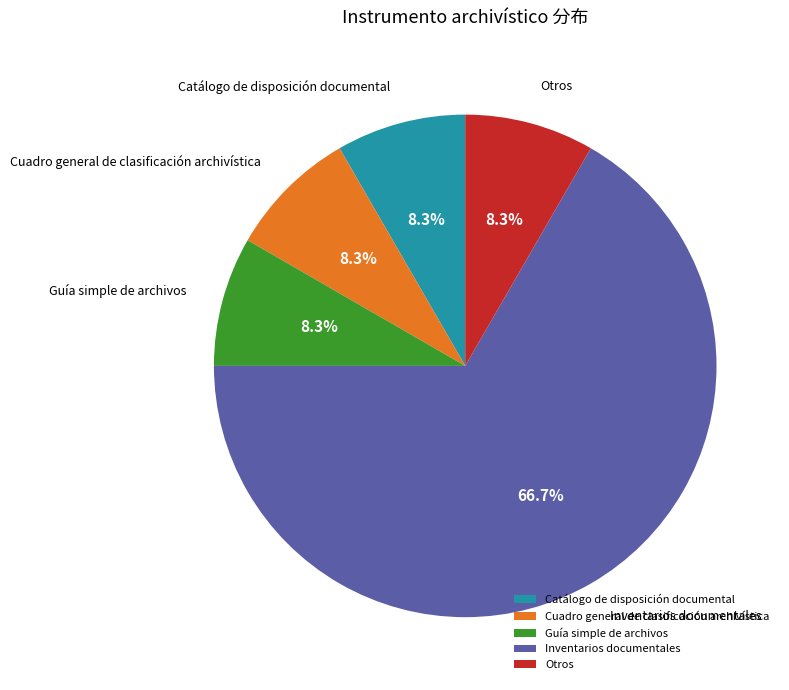

Count the number of slices in the pie.

5